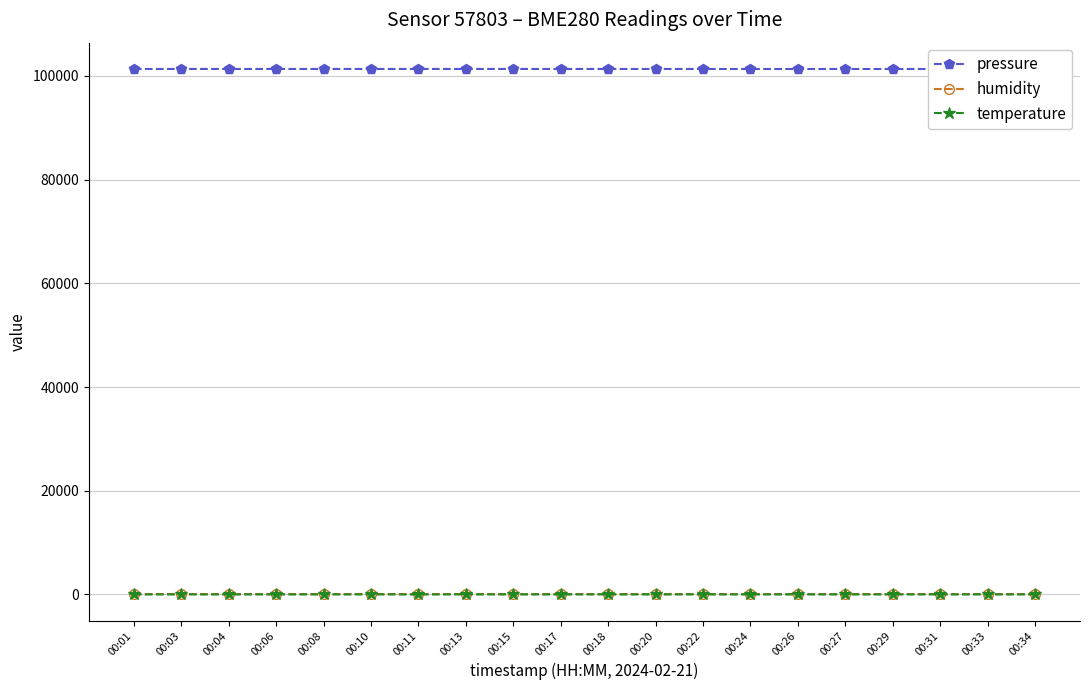

True or false: humidity has more than 0 interior local peaks.

True